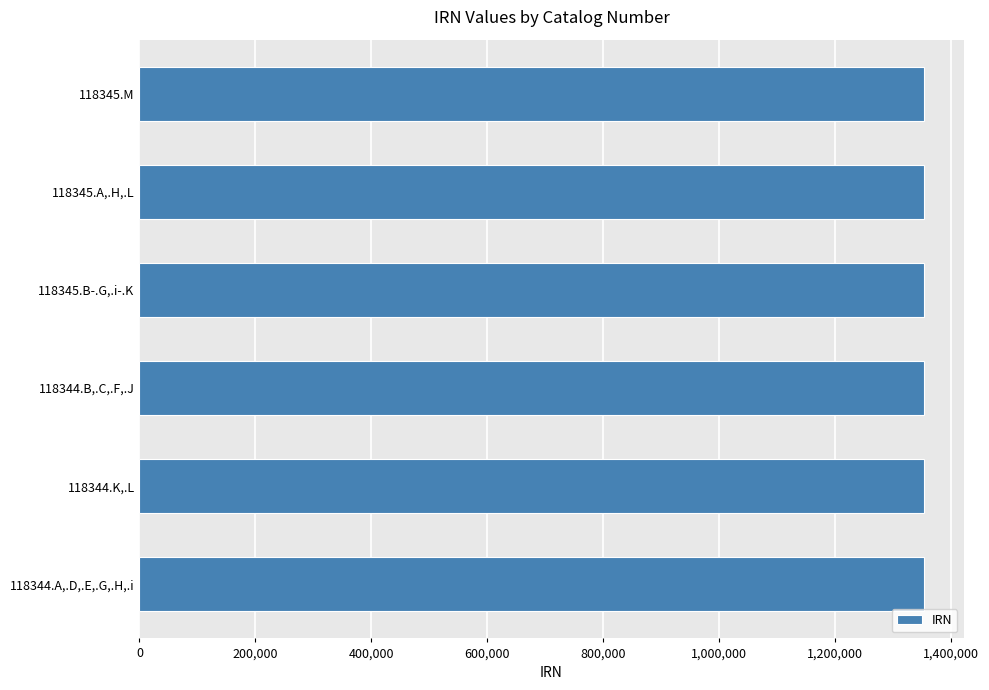

What is the minimum value shown in the chart?

1353364